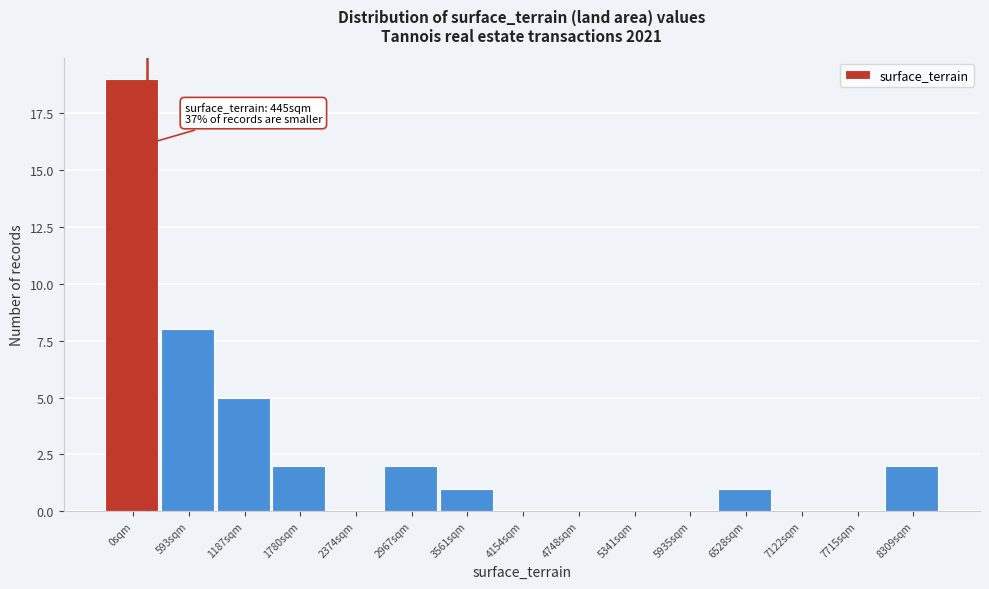

Reading left to right, extract all data points from this chart.

0sqm=19	593sqm=8	1187sqm=5	1780sqm=2	2374sqm=0	2967sqm=2	3561sqm=1	4154sqm=0	4748sqm=0	5341sqm=0	5935sqm=0	6528sqm=1	7122sqm=0	7715sqm=0	8309sqm=2